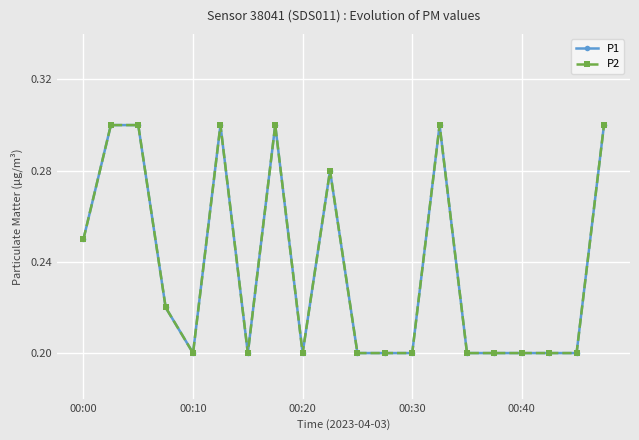

What is the value of the P1 point at the 2nd from the left?

0.3